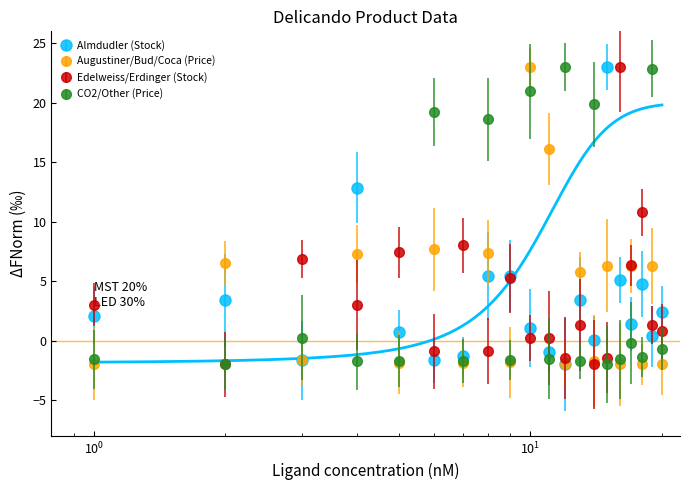

The CO2/Other (Price) series shows 22.9 at 19. True or false?

True